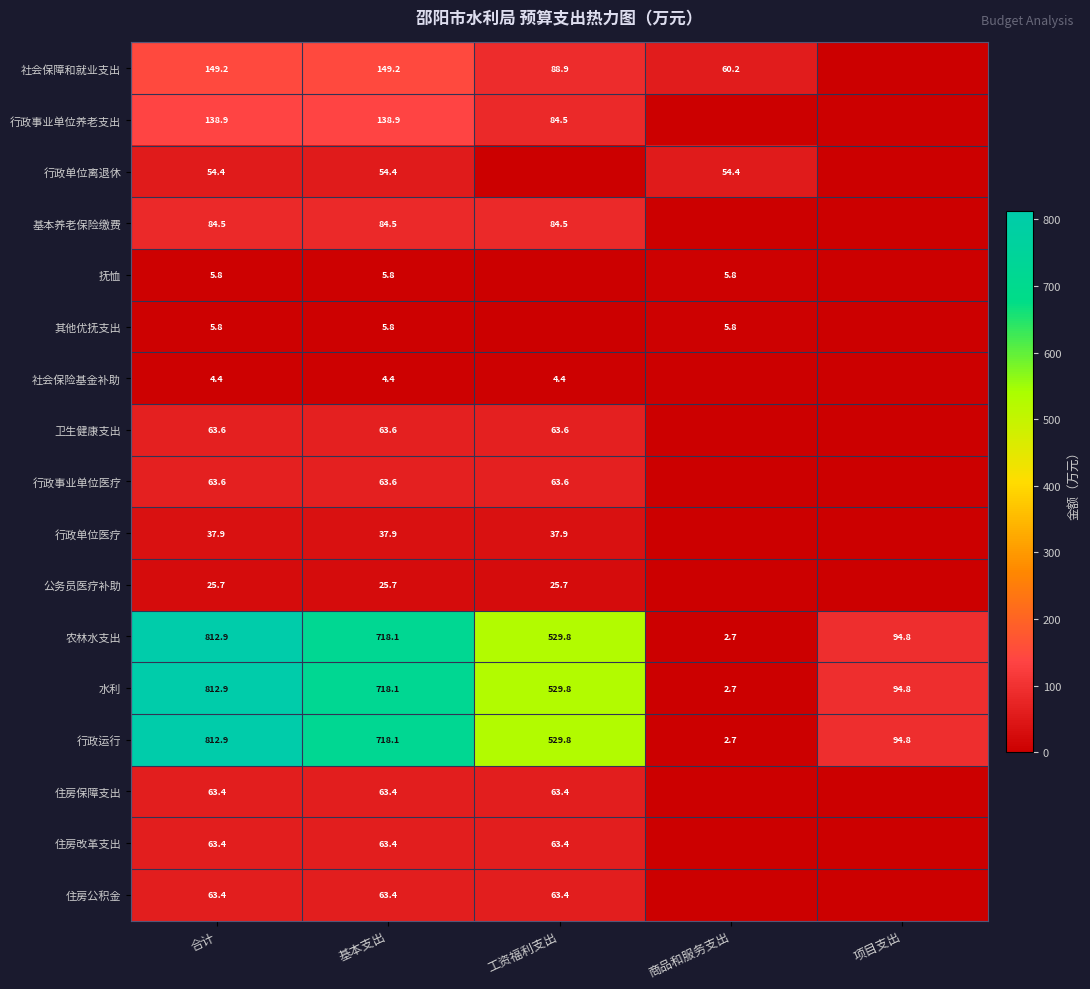

True or false: 社会保险基金补助 has a value of 6.2 at 工资福利支出.

False